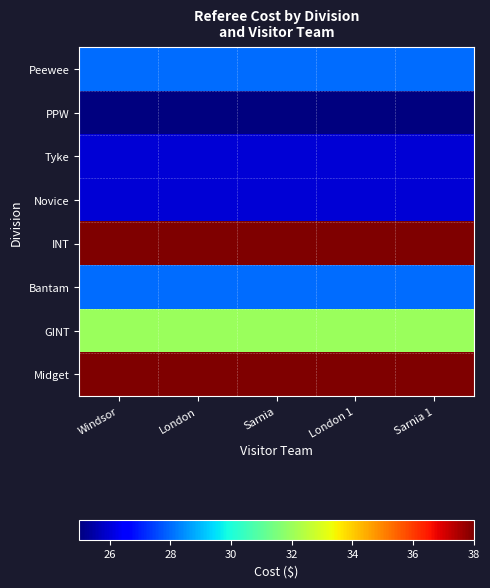

Reading left to right, extract all data points from this chart.

Peewee: Windsor=28	London=28	Sarnia=28	London 1=28	Sarnia 1=28
PPW: Windsor=25	London=25	Sarnia=25	London 1=25	Sarnia 1=25
Tyke: Windsor=26	London=26	Sarnia=26	London 1=26	Sarnia 1=26
Novice: Windsor=26	London=26	Sarnia=26	London 1=26	Sarnia 1=26
INT: Windsor=38	London=38	Sarnia=38	London 1=38	Sarnia 1=38
Bantam: Windsor=28	London=28	Sarnia=28	London 1=28	Sarnia 1=28
GINT: Windsor=32	London=32	Sarnia=32	London 1=32	Sarnia 1=32
Midget: Windsor=38	London=38	Sarnia=38	London 1=38	Sarnia 1=38